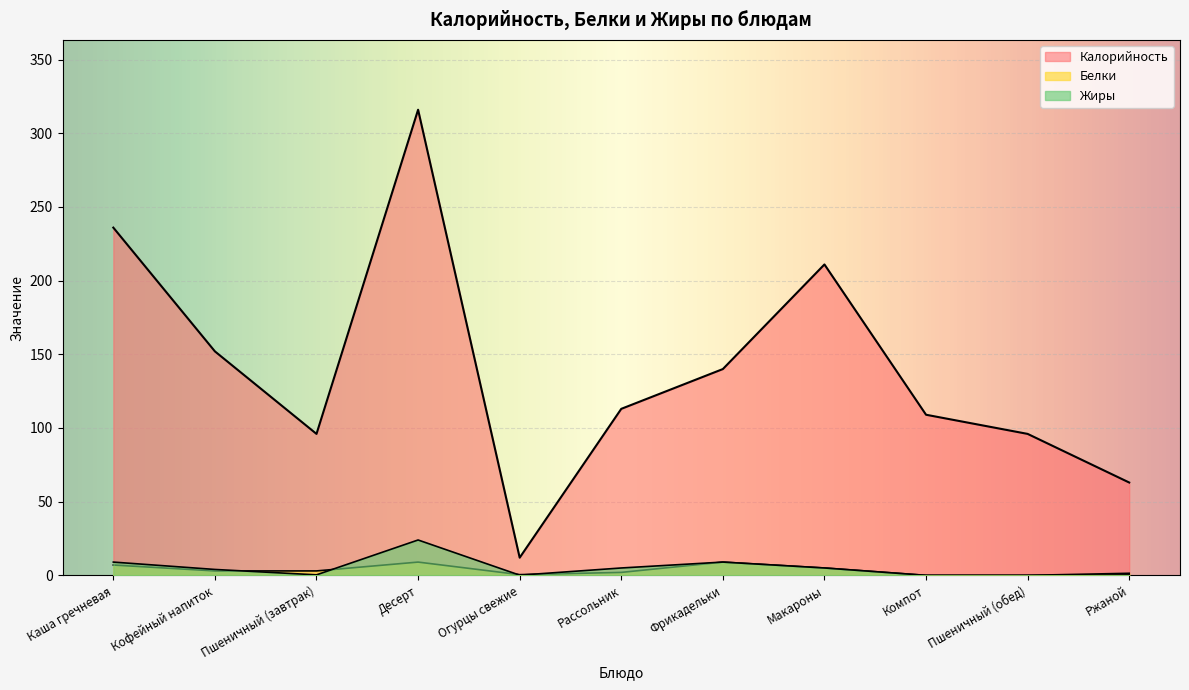

What position from the left is Каша гречневая?

1